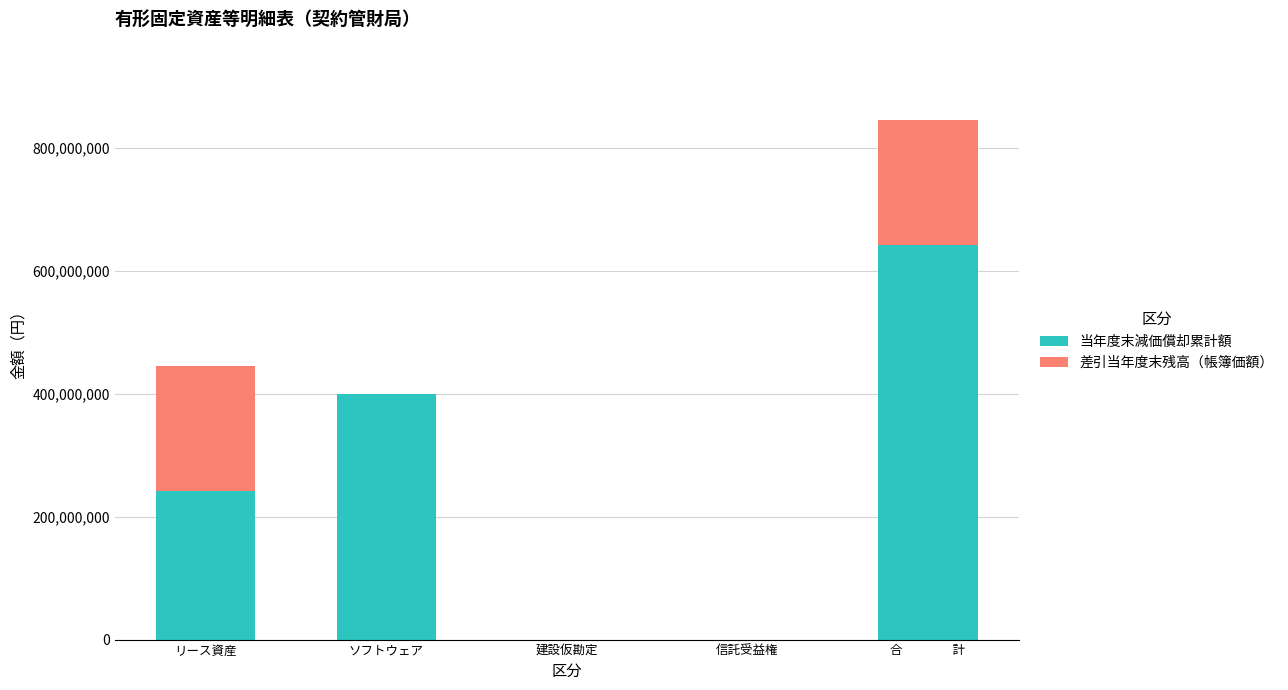

What is the total value across all series at ソフトウェア?

400157835